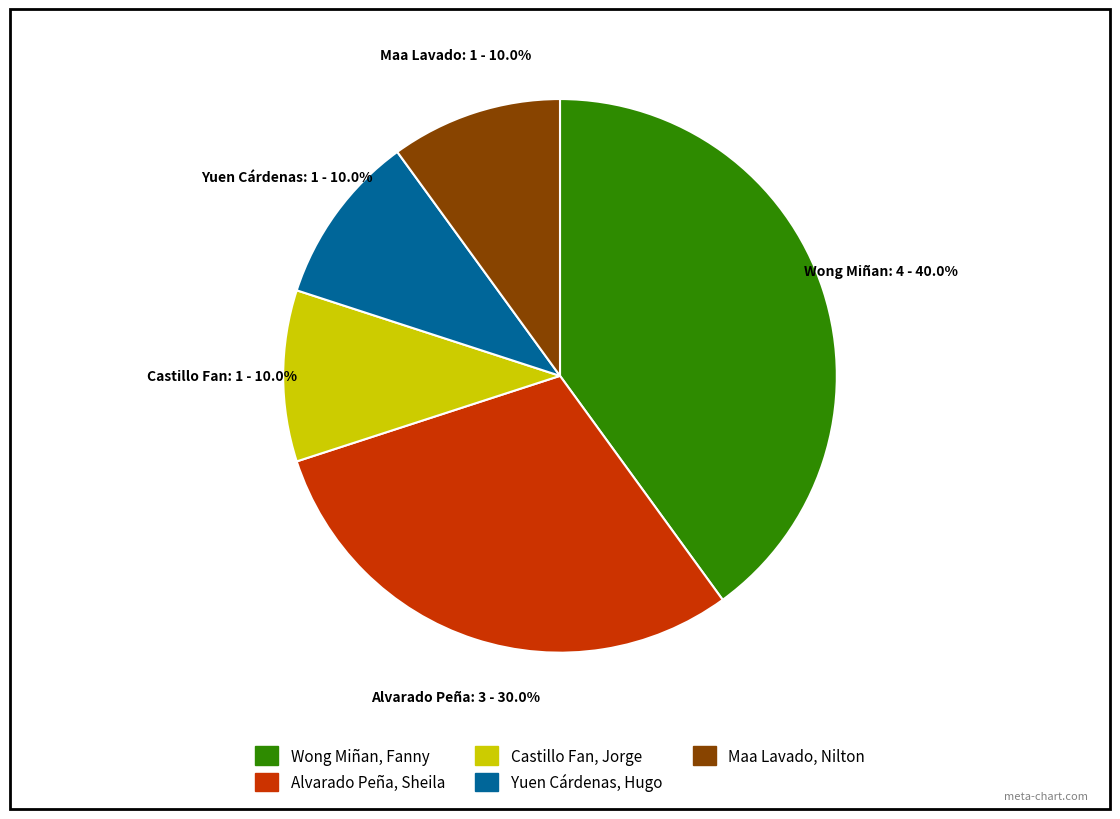

To the nearest percent, what is the difference between the largest and smallest slice percentages?

30%